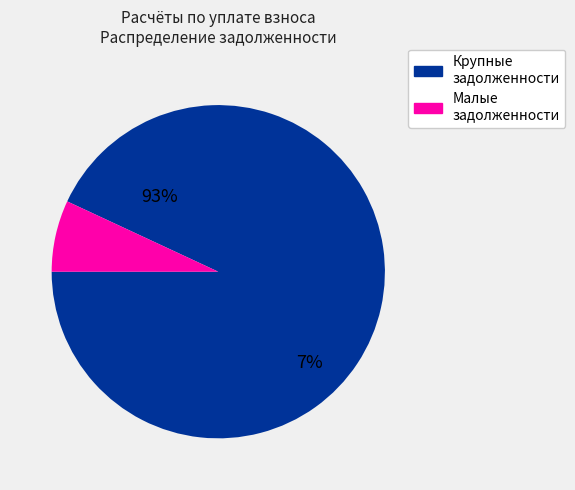

Is it true that 16 is 0% of the pie?

True